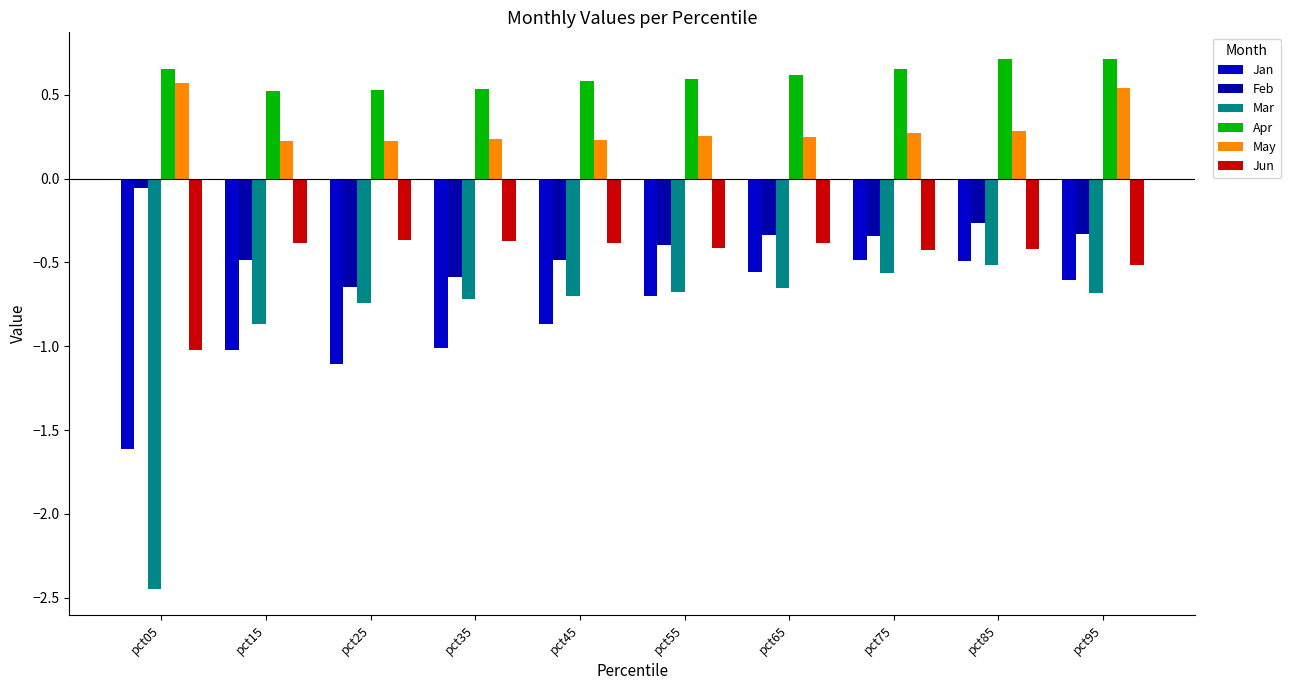

At which label does Apr reach its peak?

pct95